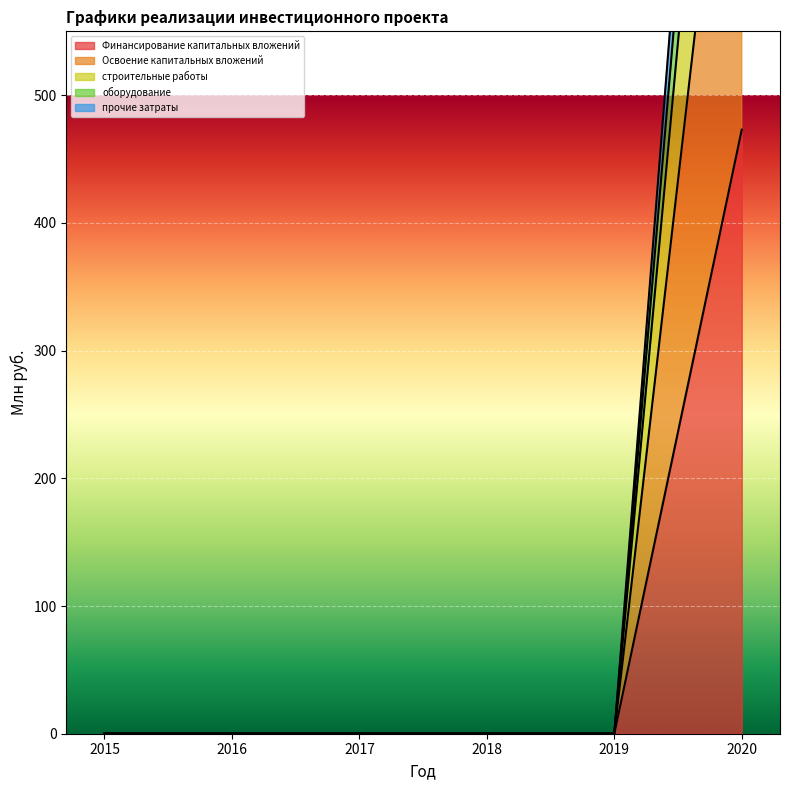

What is the average value of the Освоение капитальных вложений series?

78.8